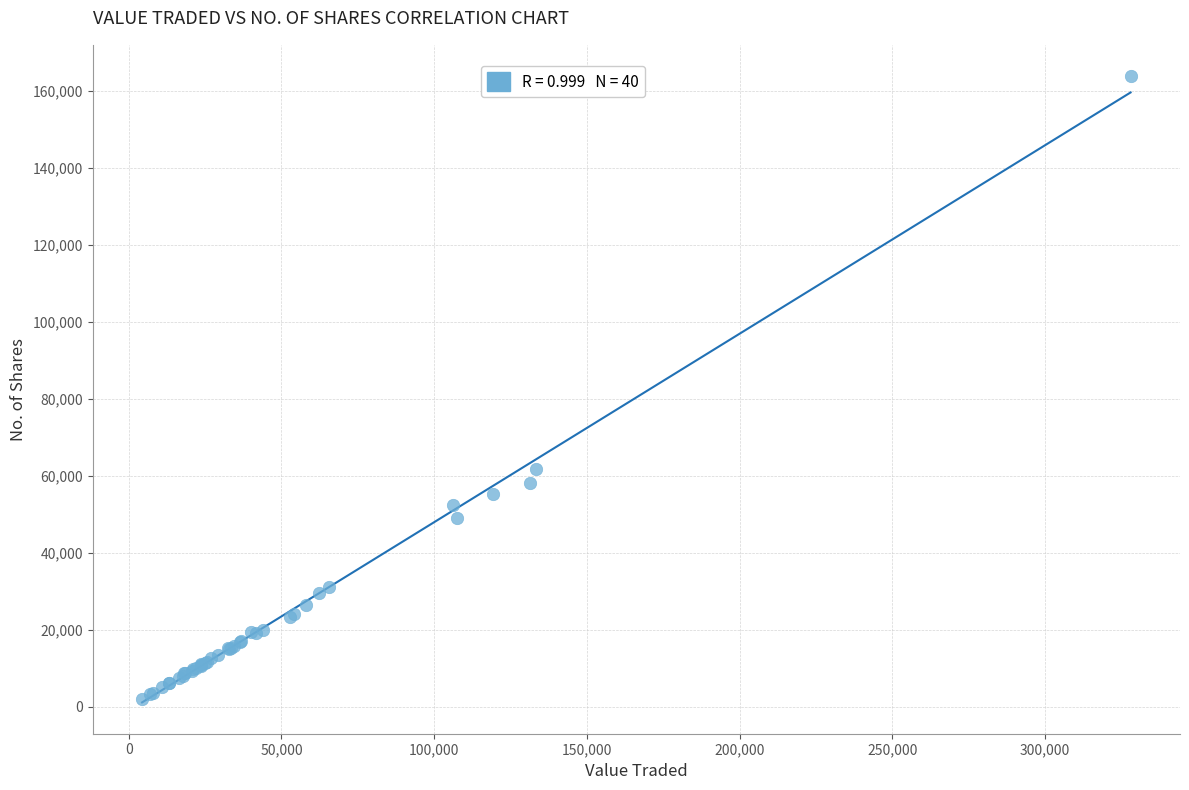

What Y value in the scatter plot is closest to 82862?

61730